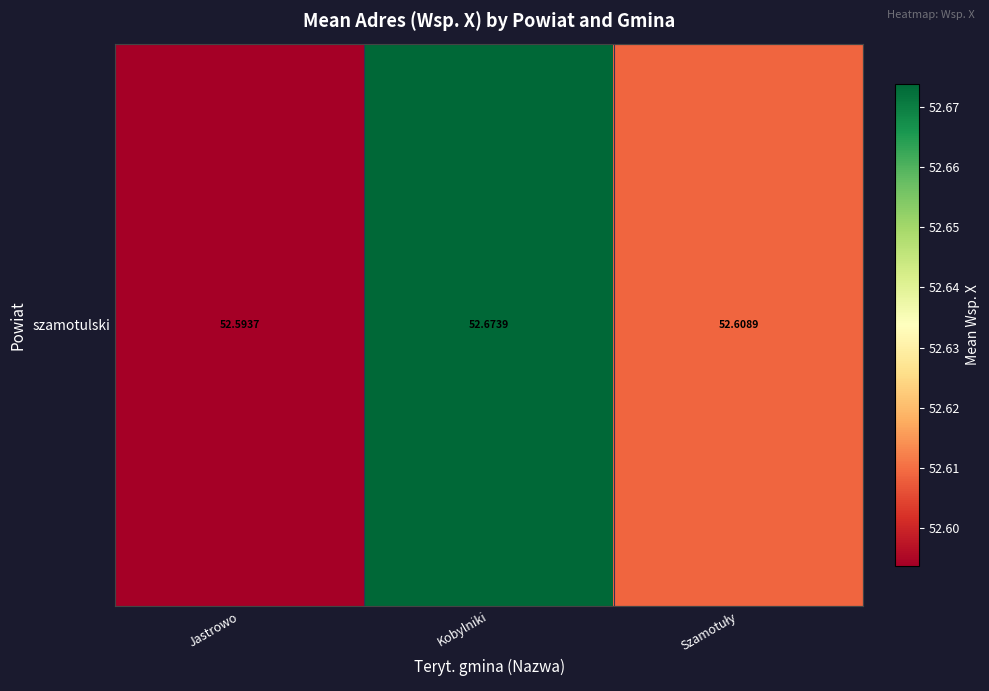

Reading left to right, what are all the values shown in this chart?

52.6	52.7	52.6